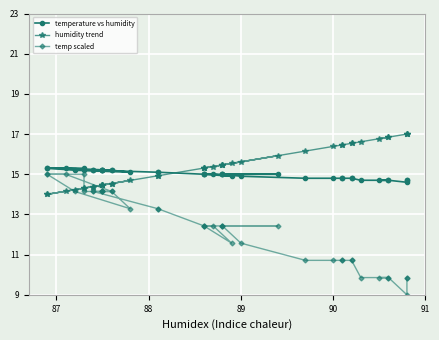

The value of temperature vs humidity at 18 is 26.5. True or false?

False